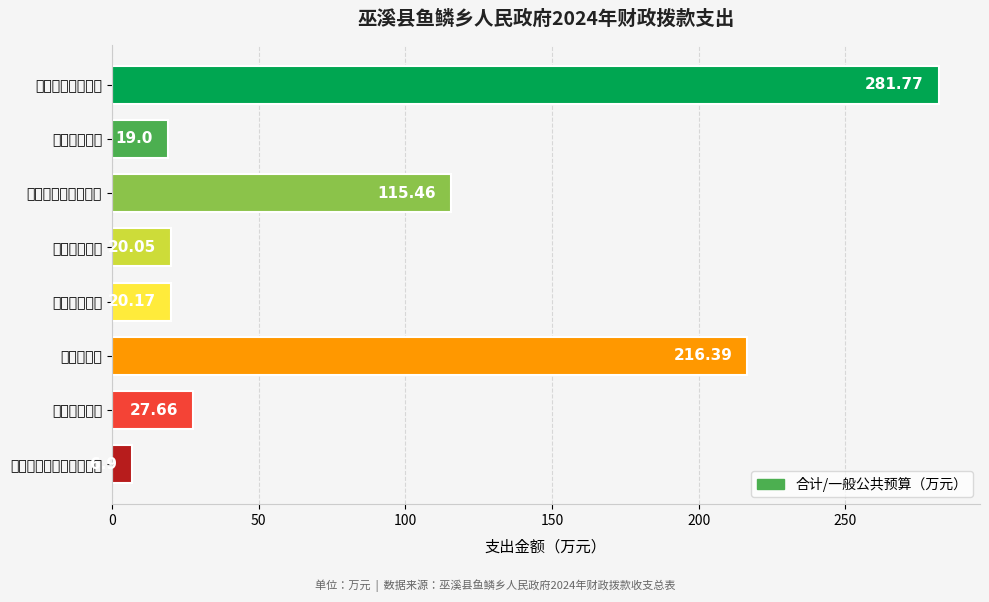

Rank the categories by value from lowest to highest.

灾害防治及应急管理支出, 科学技术支出, 节能环保支出, 卫生健康支出, 住房保障支出, 社会保障和就业支出, 农林水支出, 一般公共服务支出